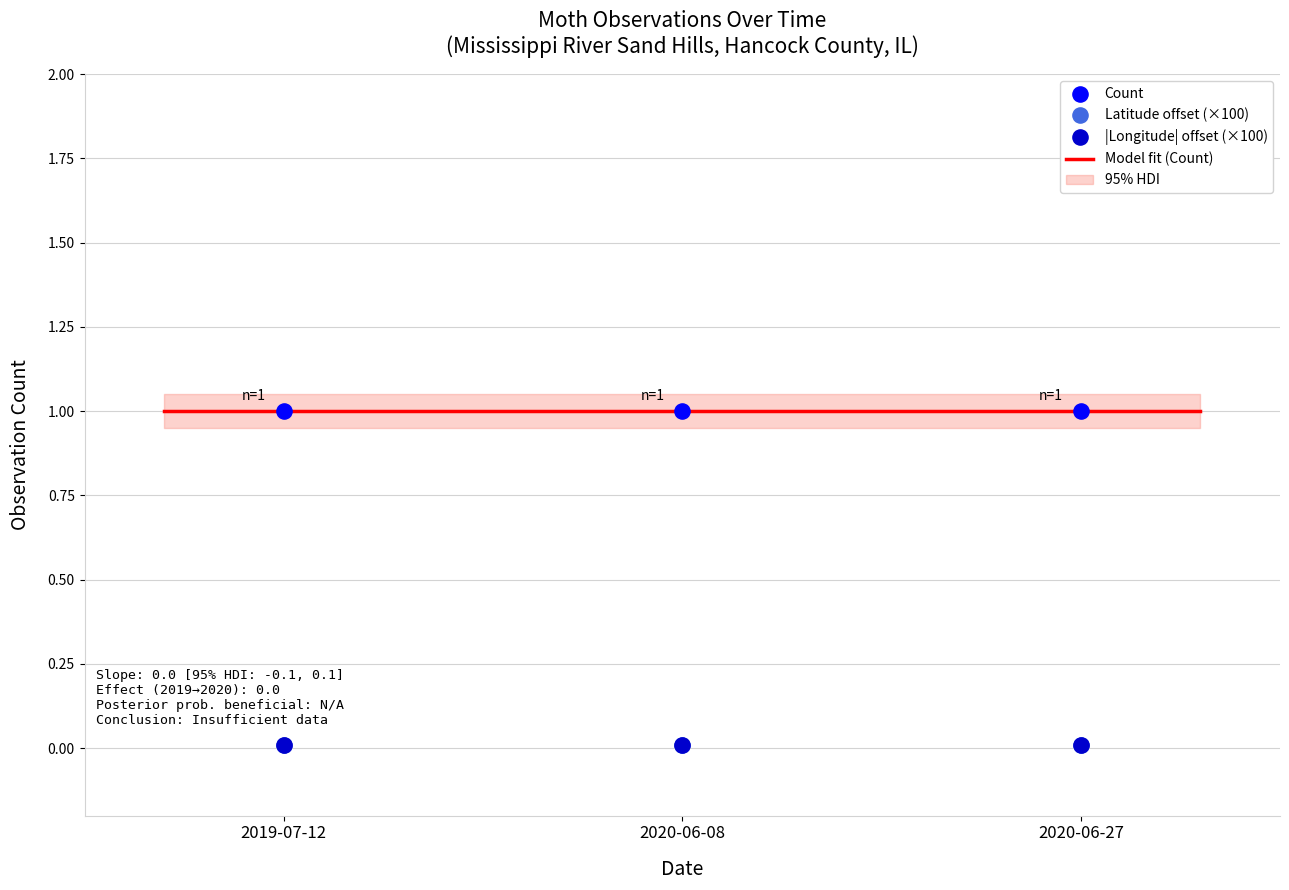

Is the value of Latitude at 2020-06-08 greater than the value of Longitude at 2019-07-12?

No